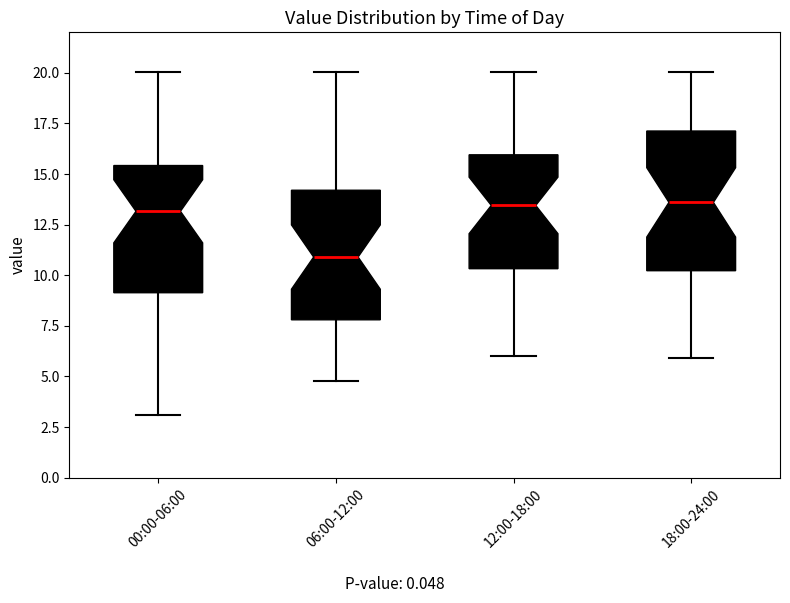

Reading left to right, transcribe this box plot: for each box, give where its median line is, the range the box spans, and where its two whiskers end, as read against the y-axis. The values are not printed on the chart, so give them approximately, as read against the axis.

00:00-06:00: median 13.0, box 9.0 to 15.5, whiskers 3.0 to 20.0
06:00-12:00: median 11.0, box 8.0 to 14.0, whiskers 5.0 to 20.0
12:00-18:00: median 13.5, box 10.5 to 16.0, whiskers 6.0 to 20.0
18:00-24:00: median 13.5, box 10.0 to 17.0, whiskers 6.0 to 20.0